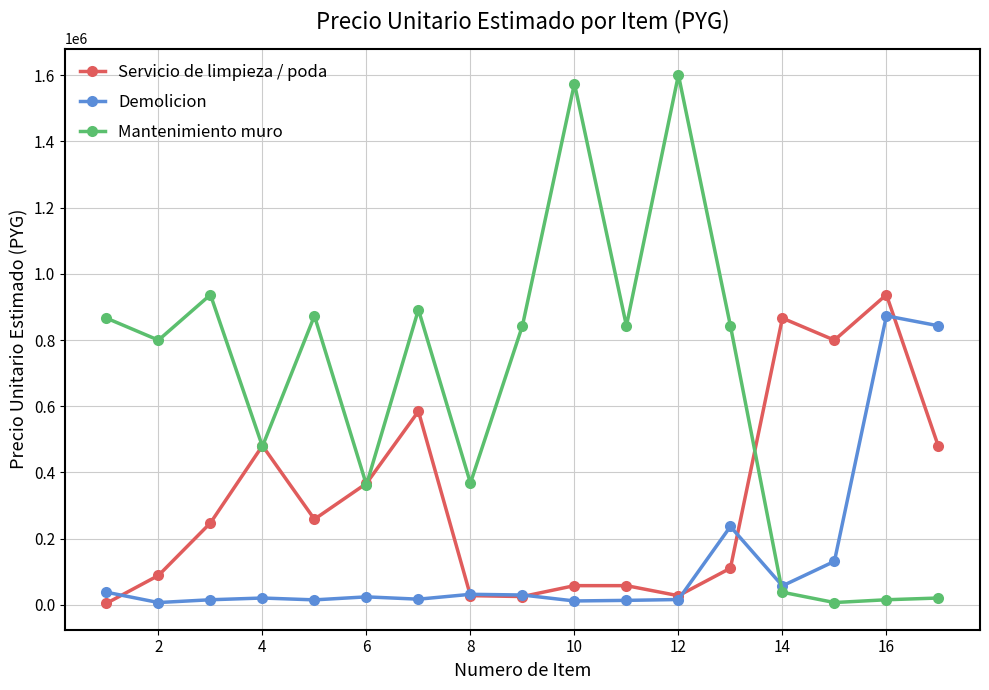

Which series has the largest range (max minus min)?

Mantenimiento muro